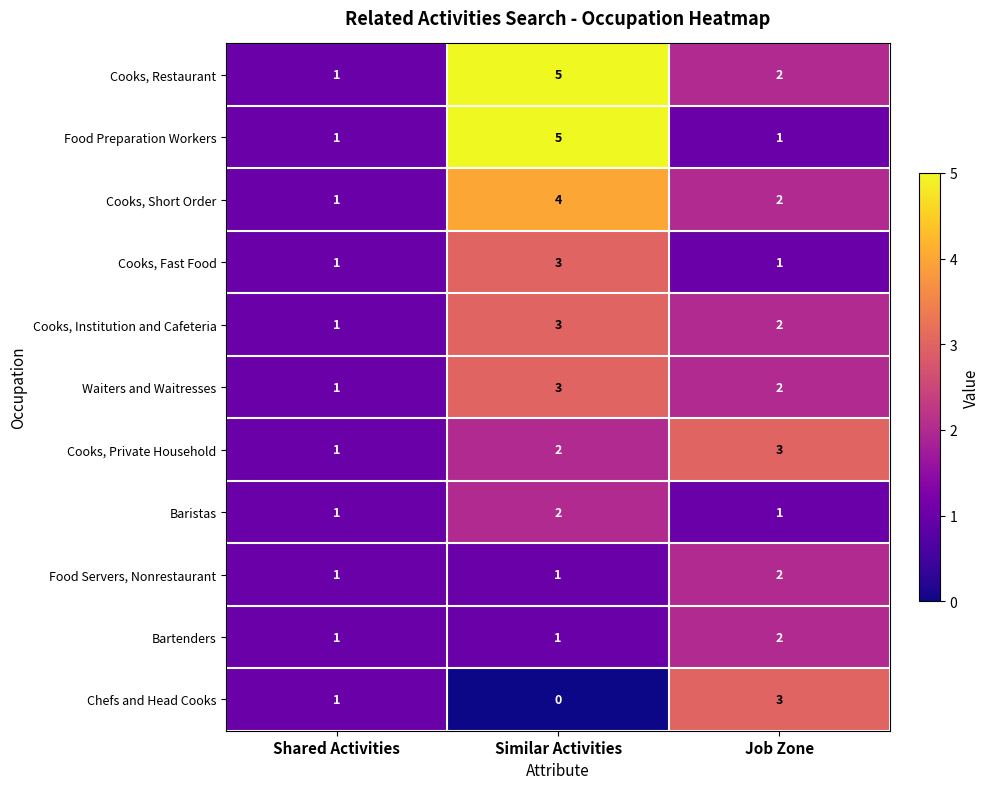

What is the sum of all Cooks, Restaurant values?

8